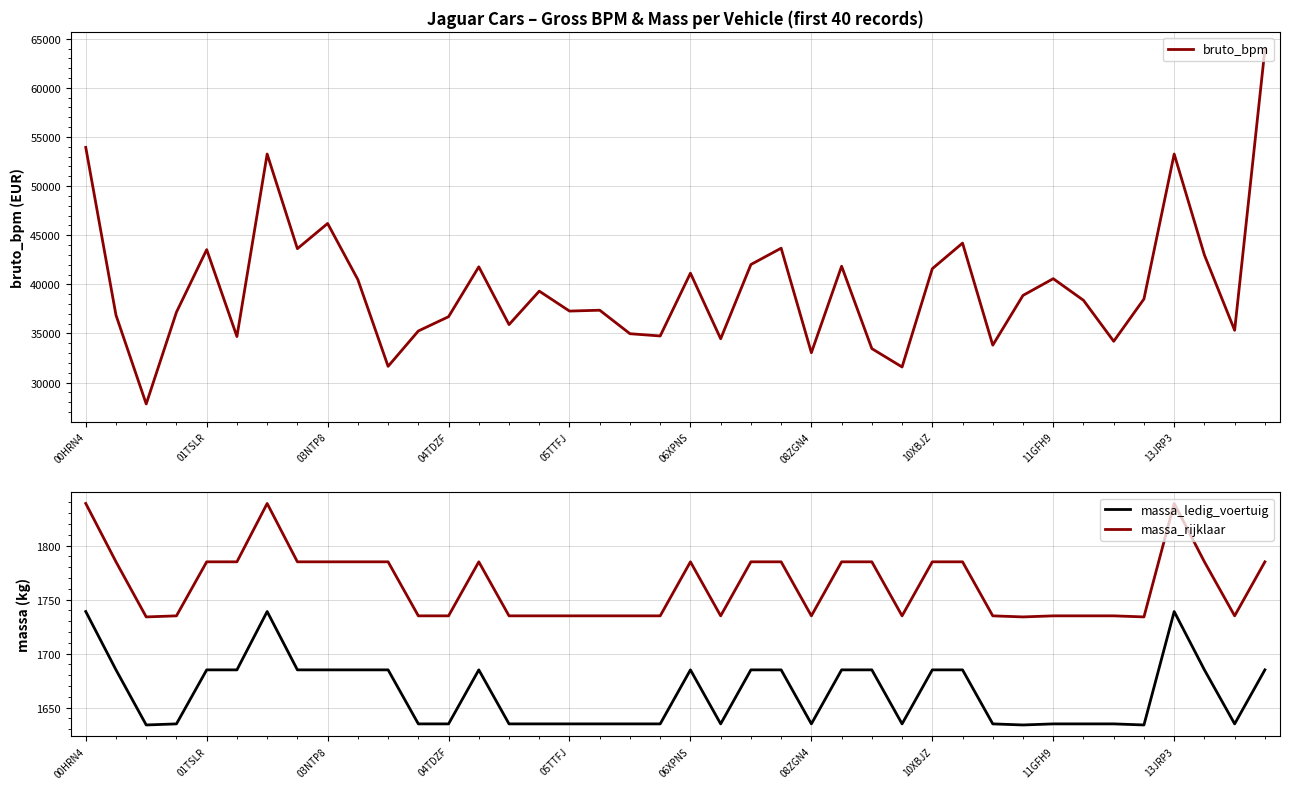

True or false: bruto_bpm and massa_ledig_voertuig intersect in this chart.

False